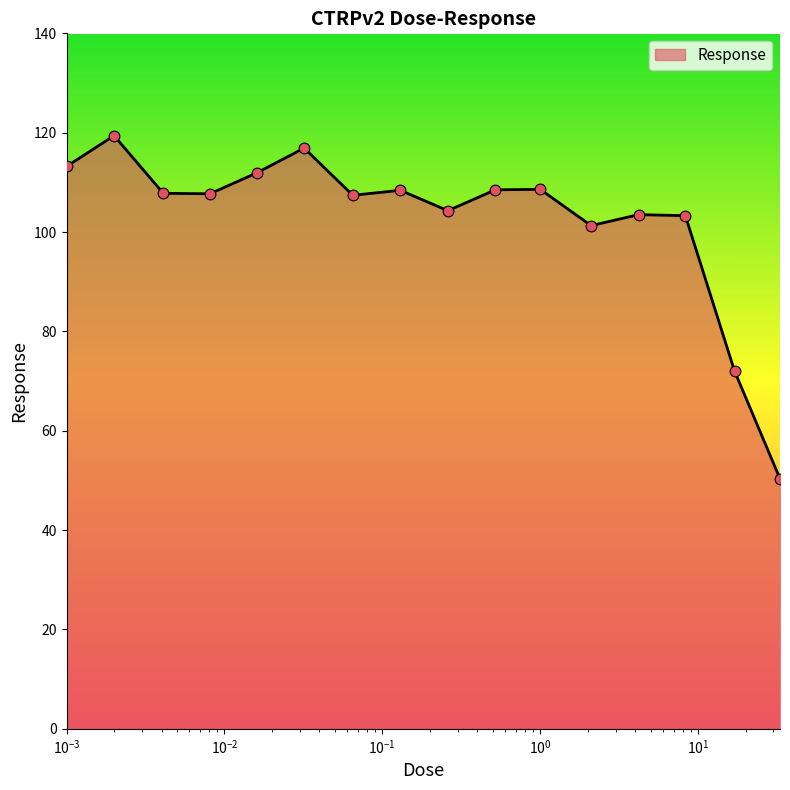

What is the smallest value displayed?

50.3